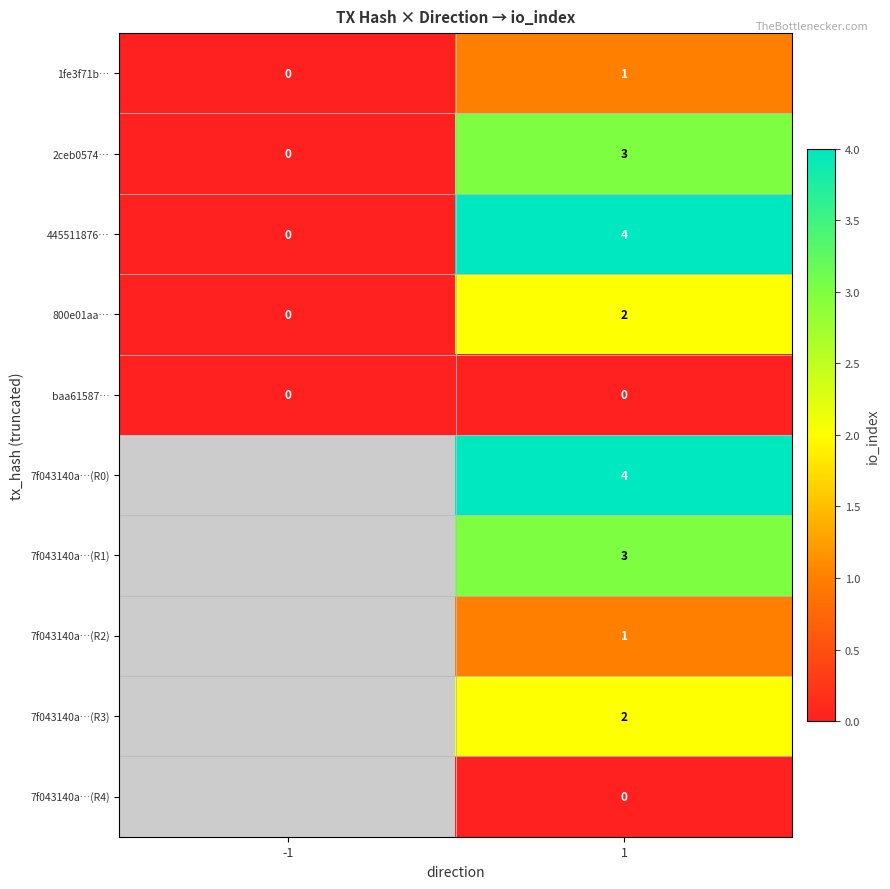

Where is 1fe3f71b… nearest to the value 0?

-1